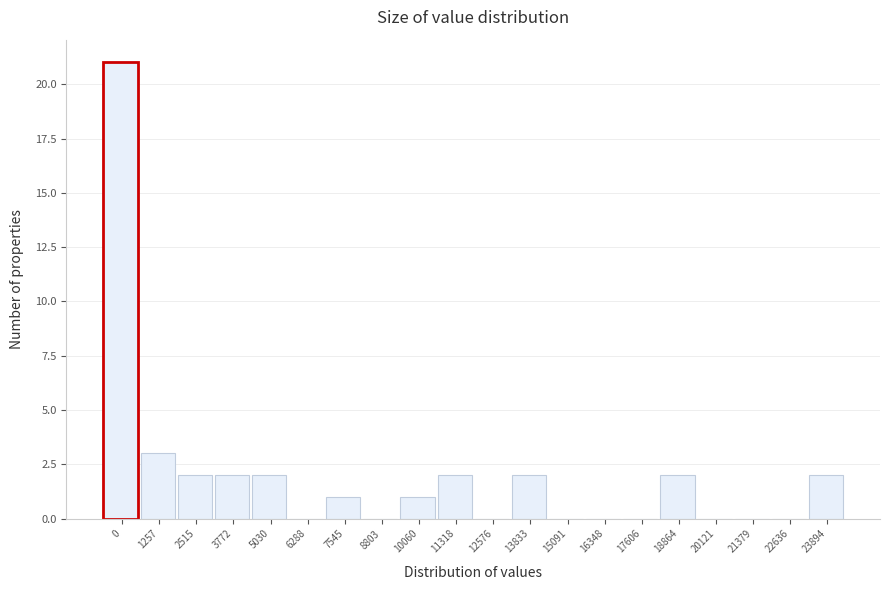

Reading right to left, transcribe all the data shown in this chart.

23894=2	22636=0	21379=0	20121=0	18864=2	17606=0	16348=0	15091=0	13833=2	12576=0	11318=2	10060=1	8803=0	7545=1	6288=0	5030=2	3772=2	2515=2	1257=3	0=21